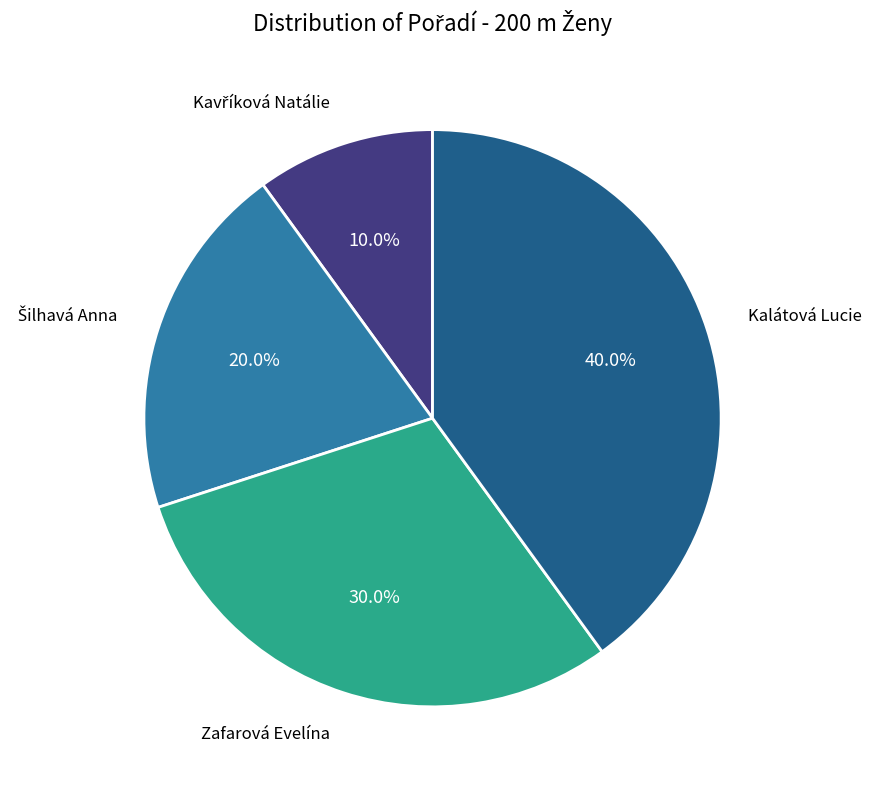

Does any single category account for the majority?

No